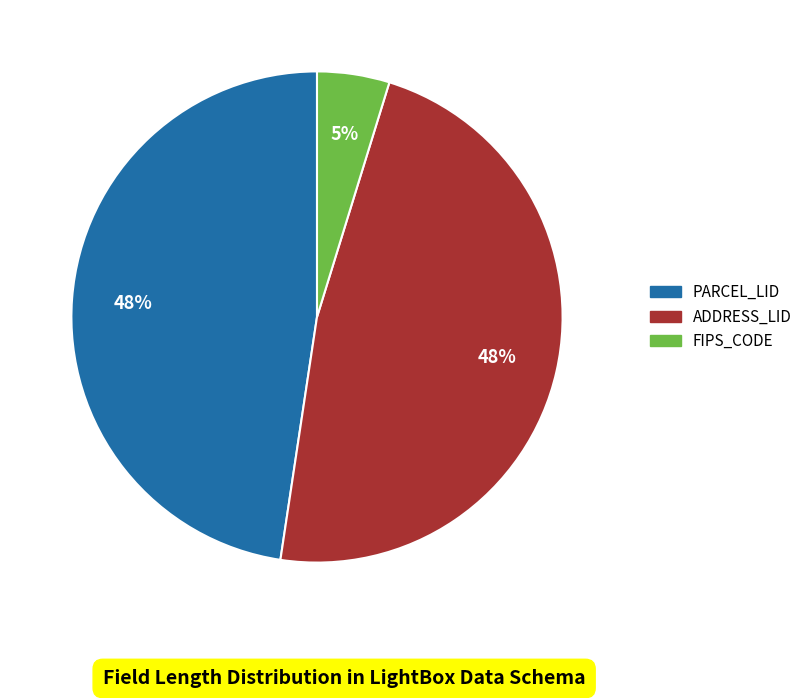

Count the number of slices in the pie.

3